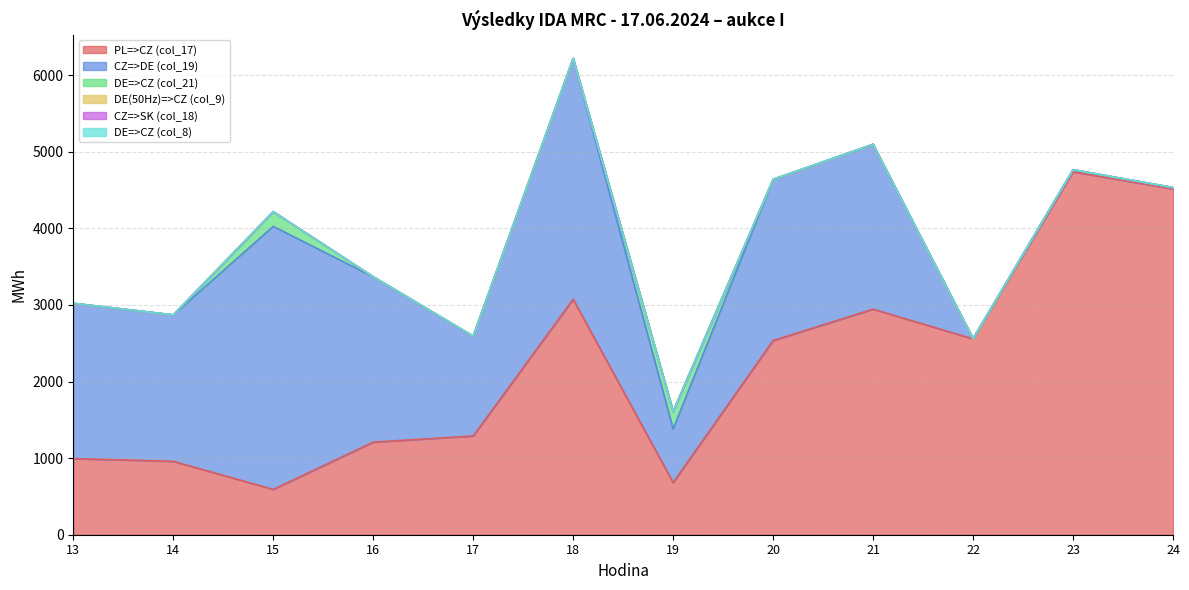

How many values in the DE=>CZ (col_21) series exceed 1?

3